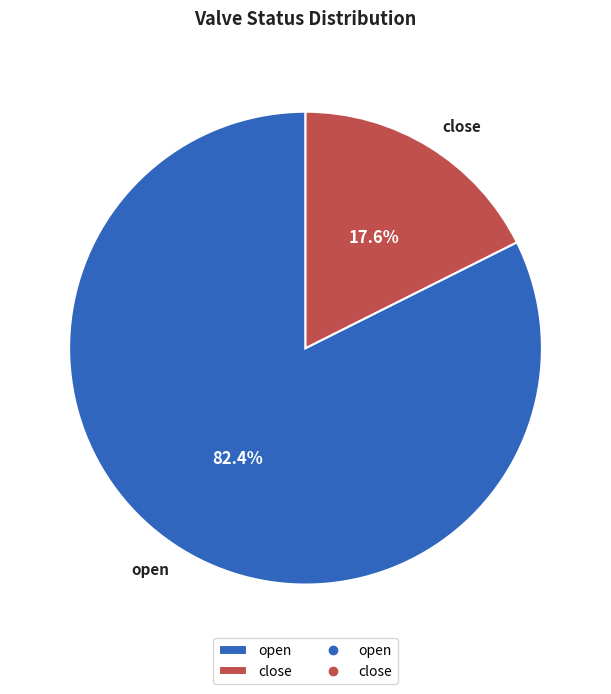

To the nearest percent, what percentage of the pie is close?

18%